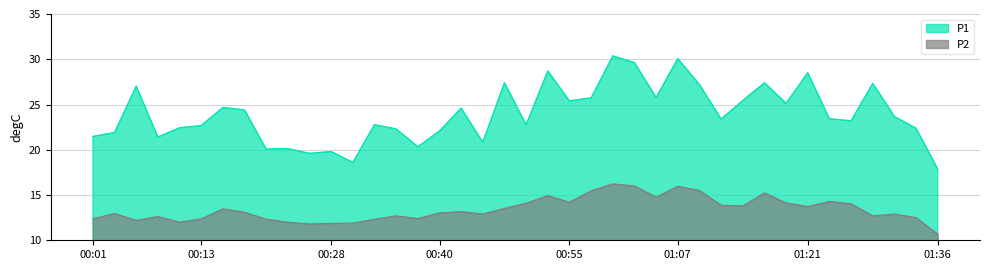

What position from the left is 00:57?

24